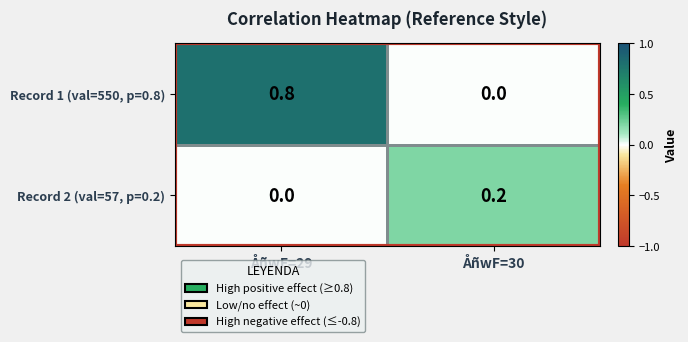

The Record 1 (val=550, p=0.8) series shows 0.0 at ÅñwF=30. True or false?

True